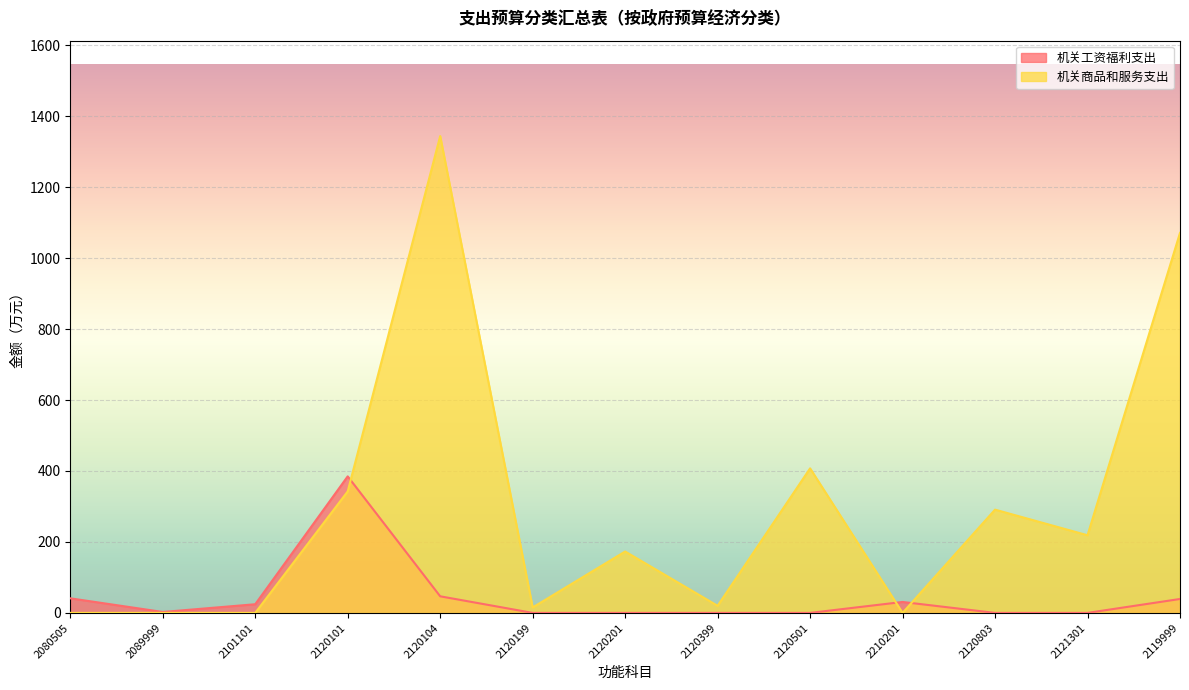

Does the chart display data point markers on the line(s)?

No